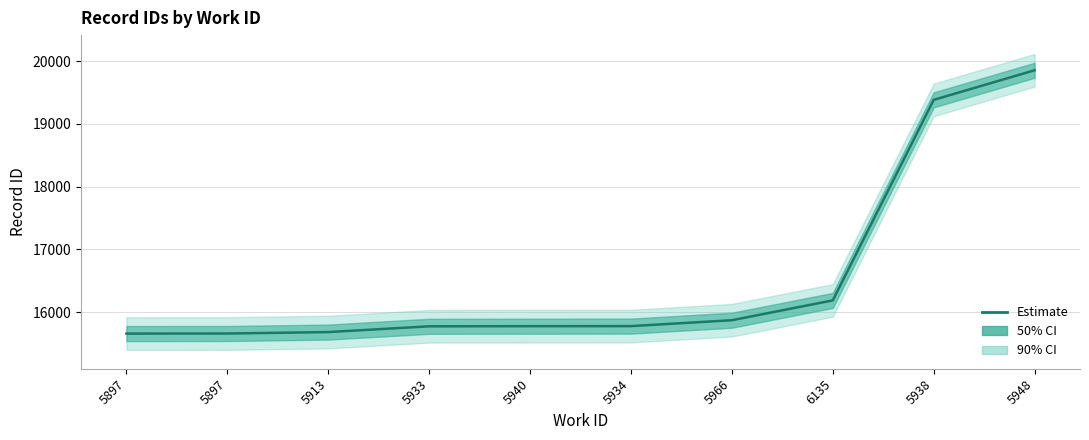

What is the label of the 4th point from the right?

5966